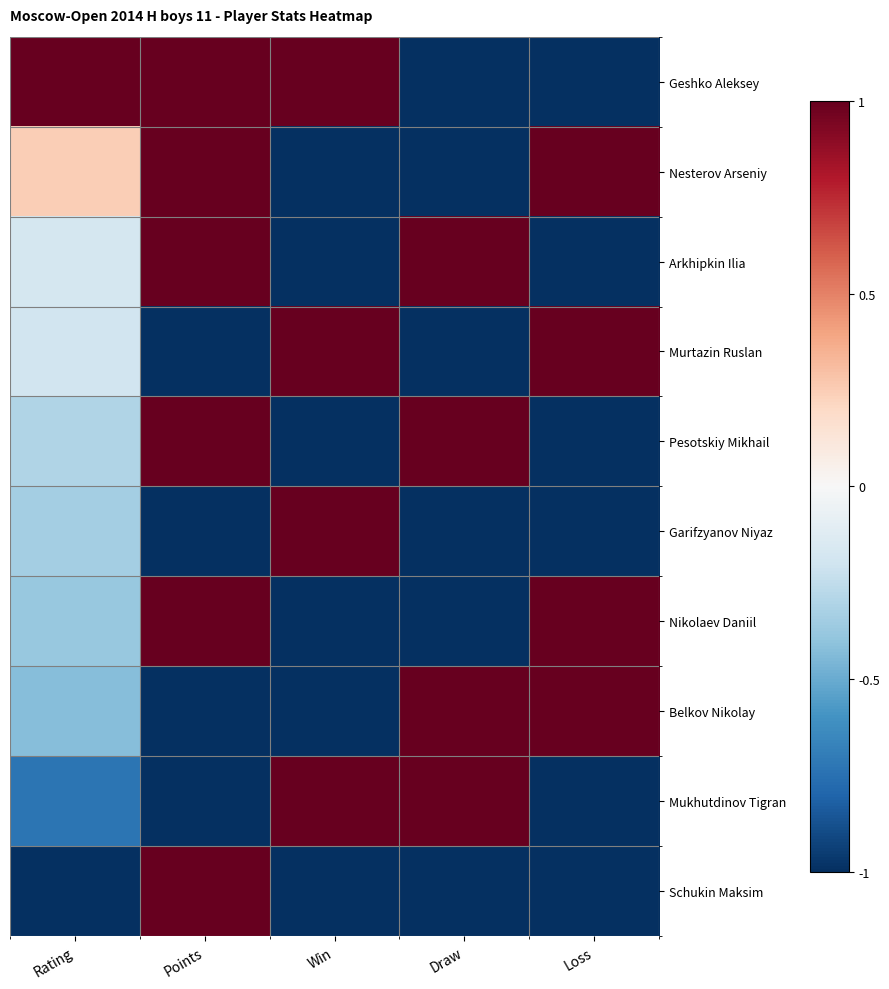

Which series has the widest spread of values?

Geshko Aleksey